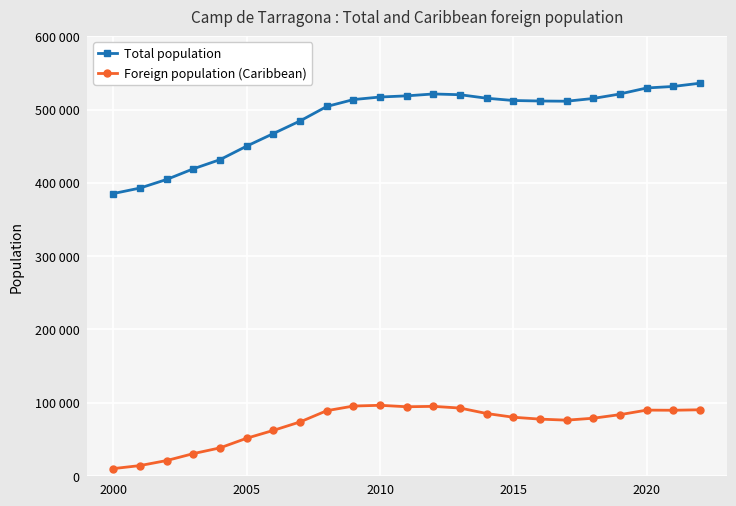

True or false: Total population and Foreign population (Caribbean) intersect in this chart.

False